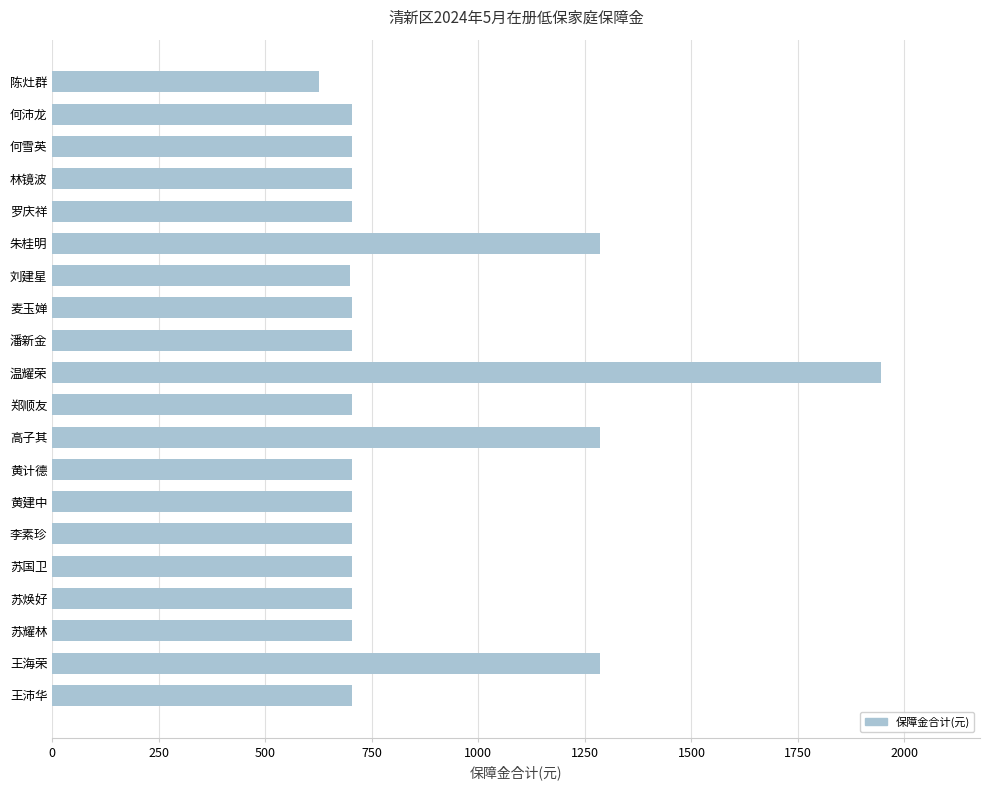

Is it true that the value at 温耀荣 is 1944?

True